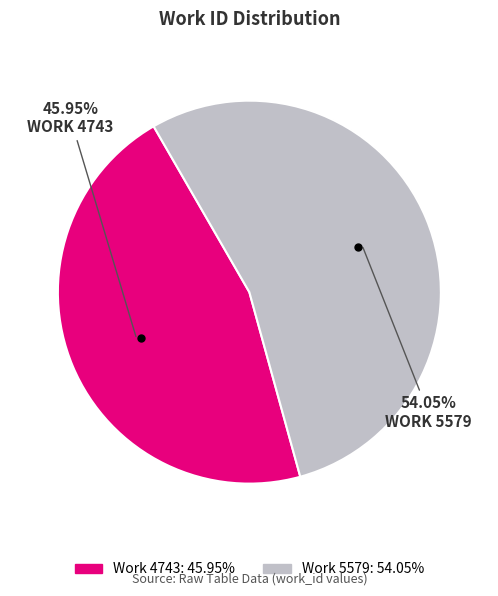

Does Work 4743 account for over 50% of the chart?

No